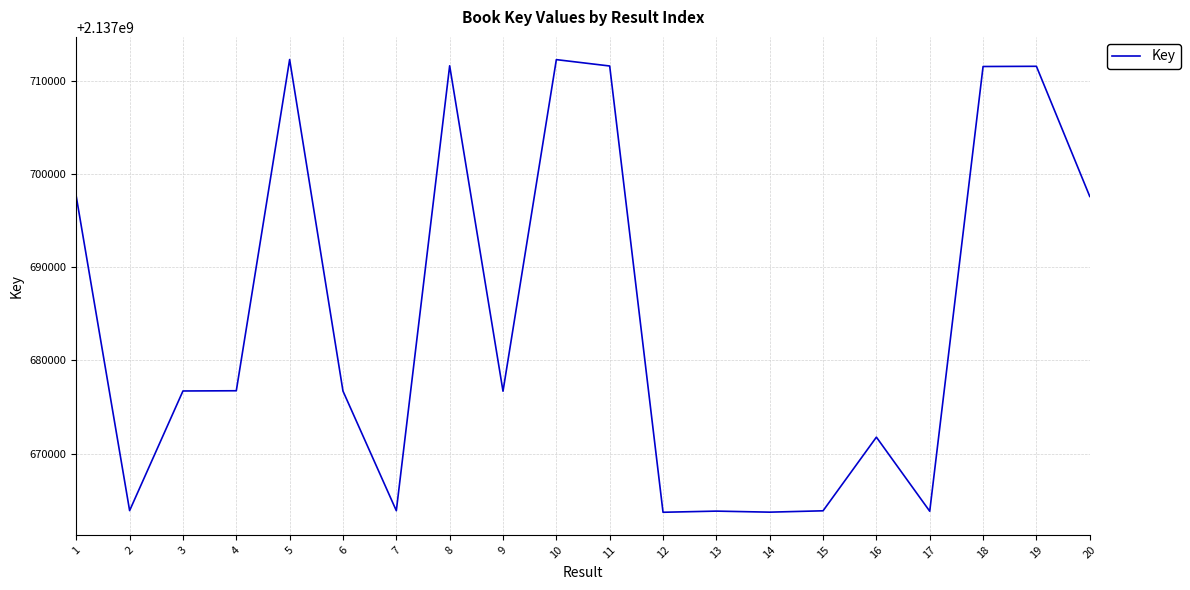

What is the difference between the values at 13 and 4?

12932